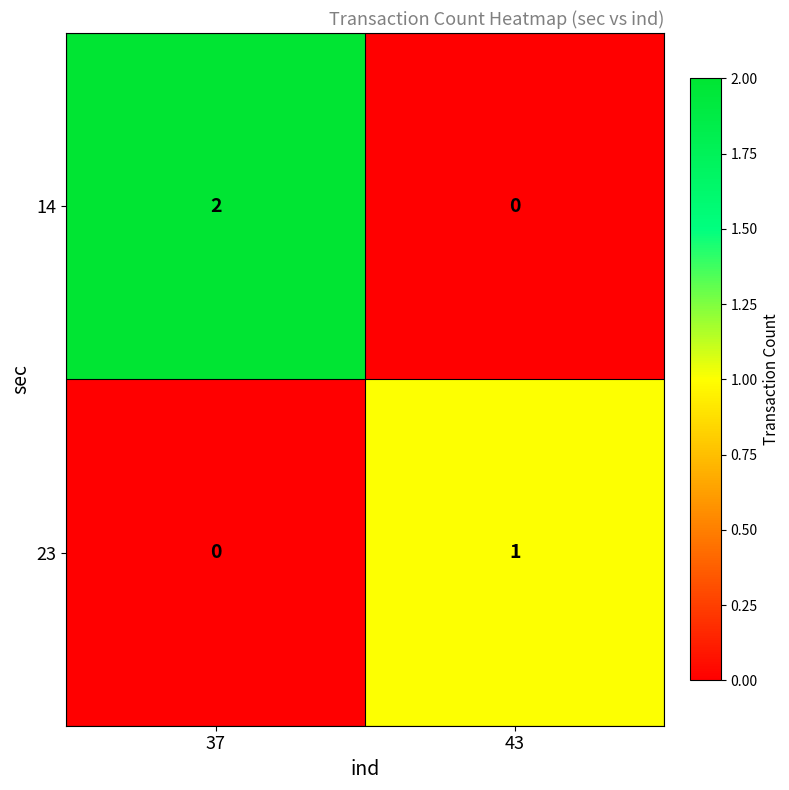

Which series has the largest total across all categories?

14